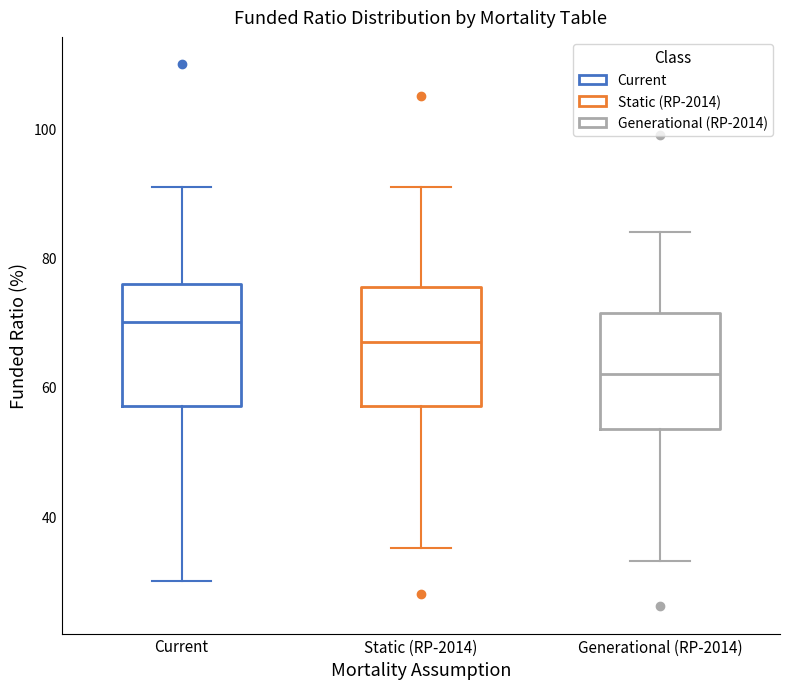

Which box has the lowest median line?

Generational (RP-2014)